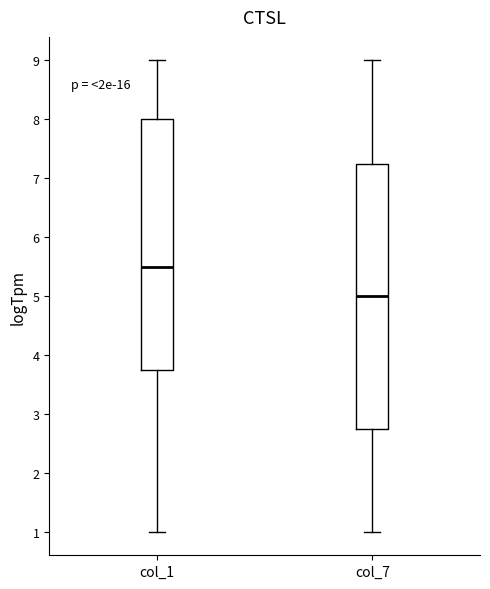

Reading left to right, transcribe this box plot: for each box, give where its median line is, the range the box spans, and where its two whiskers end, as read against the y-axis. The values are not printed on the chart, so give them approximately, as read against the axis.

col_1: median 5.5, box 3.8 to 8.0, whiskers 1.0 to 9.0
col_7: median 5.0, box 2.8 to 7.3, whiskers 1.0 to 9.0